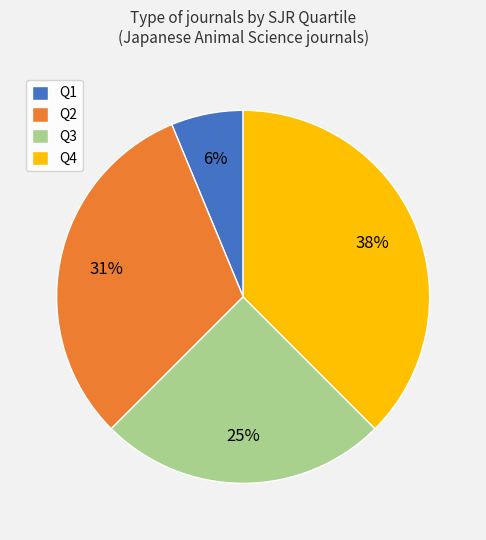

The Q1 slice represents 6% of the pie. True or false?

True